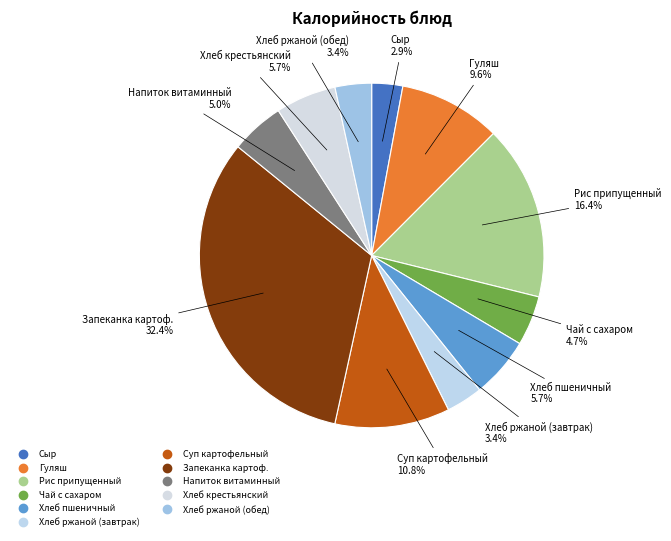

Combined, do Напиток витаминный and Хлеб крестьянский account for over 50%?

No